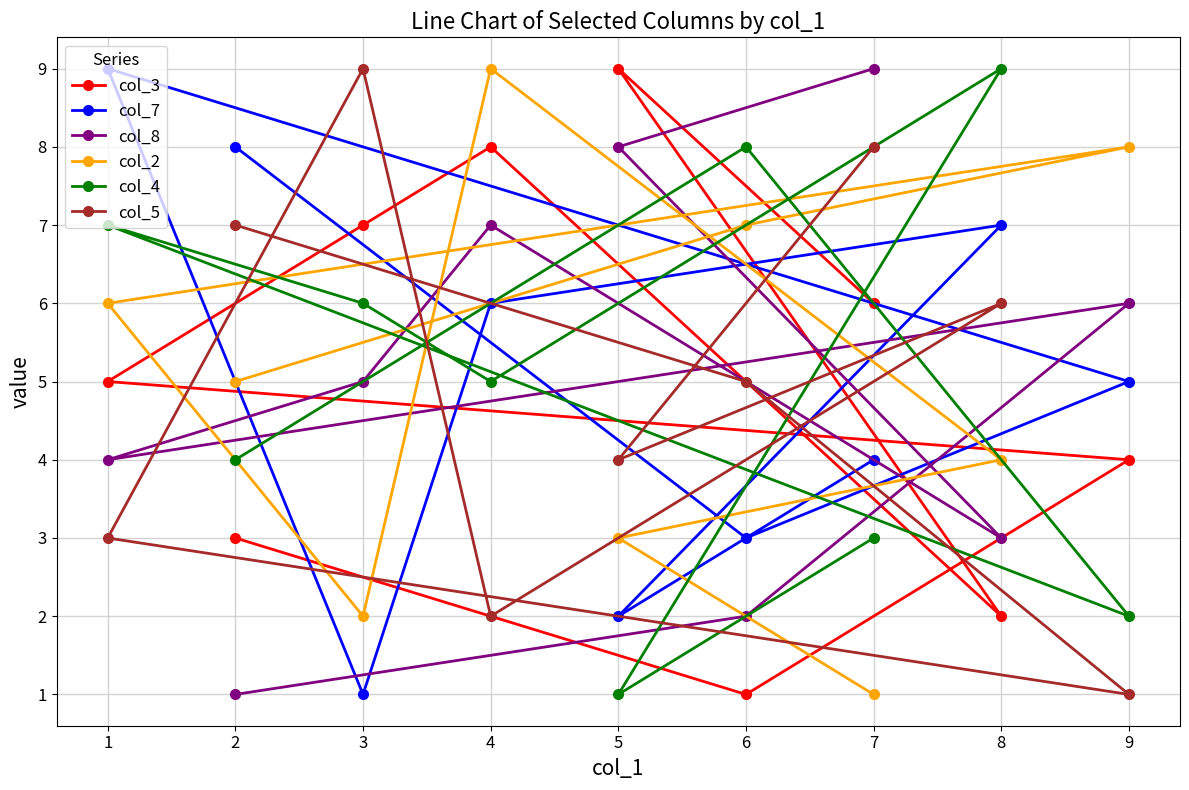

How many interior local valleys does the col_5 series have?

3